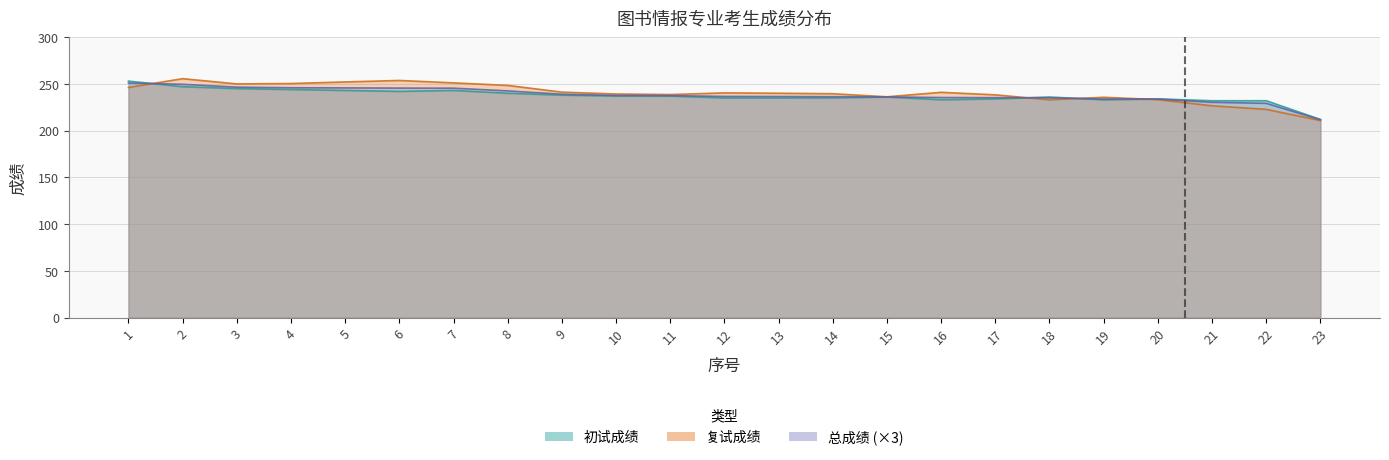

Rank the series by their maximum value, from highest to lowest.

复试成绩, 初试成绩, 总成绩